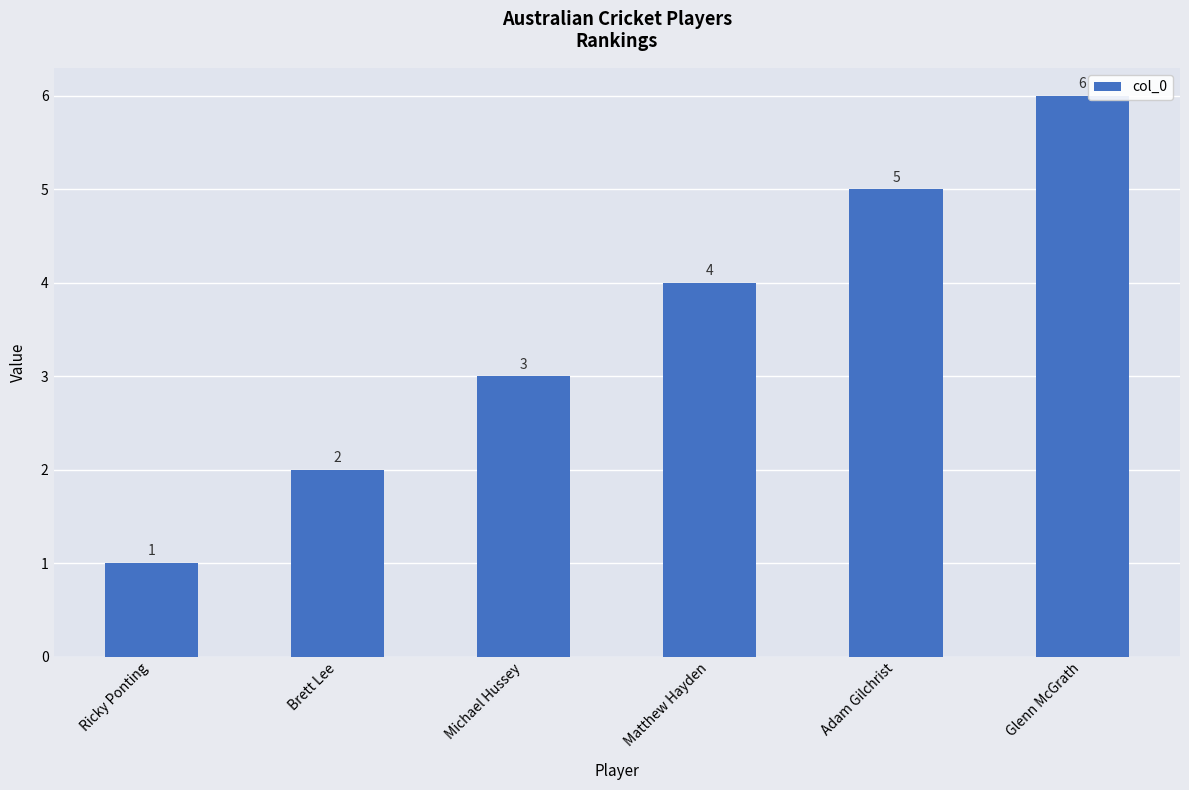

What is the difference between the maximum and minimum values?

5